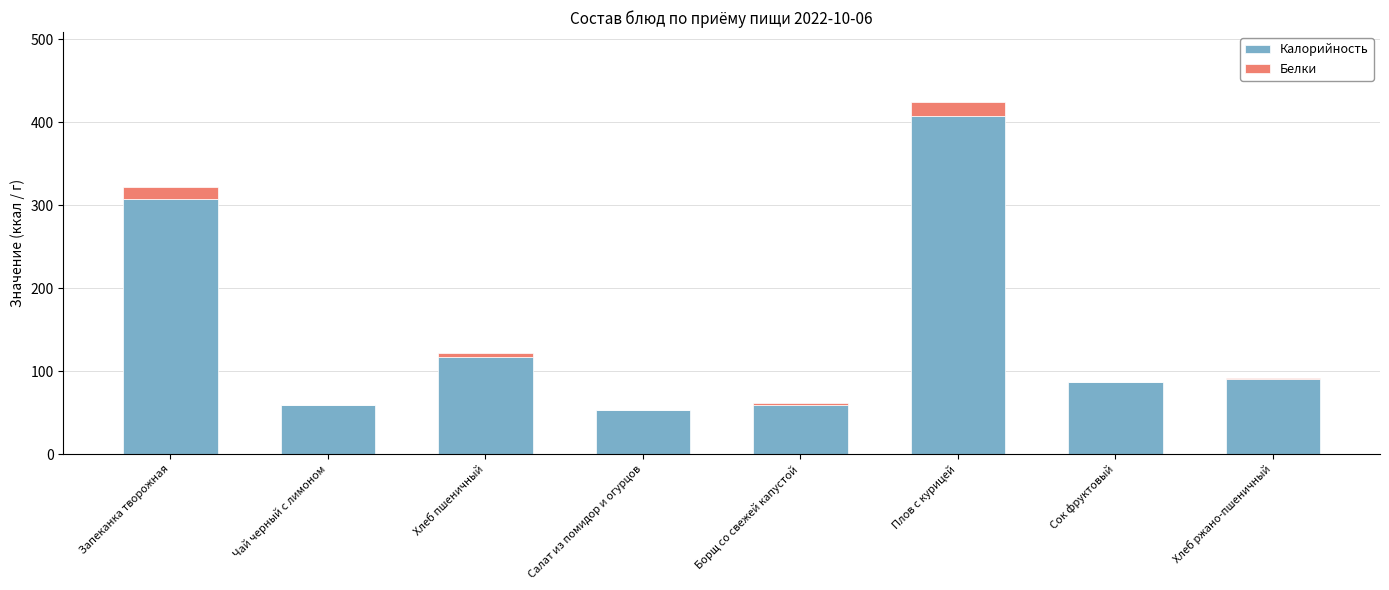

At which label is Калорийность closest to 230?

Запеканка творожная